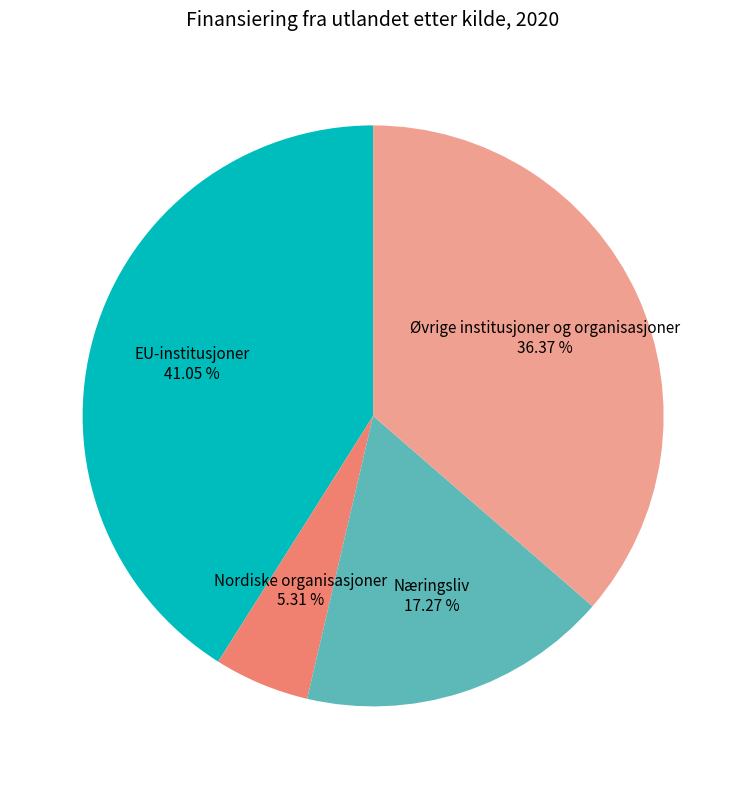

Is there any slice that represents more than half of the pie?

No